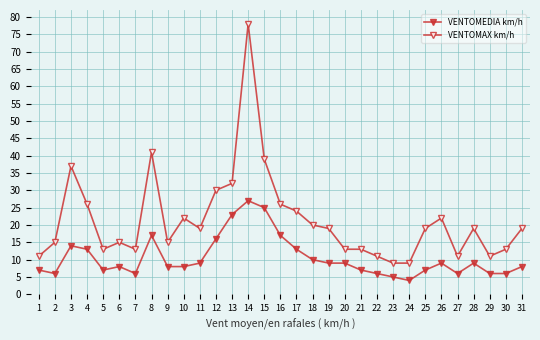

At how many categories does at least one series exceed 11?

25